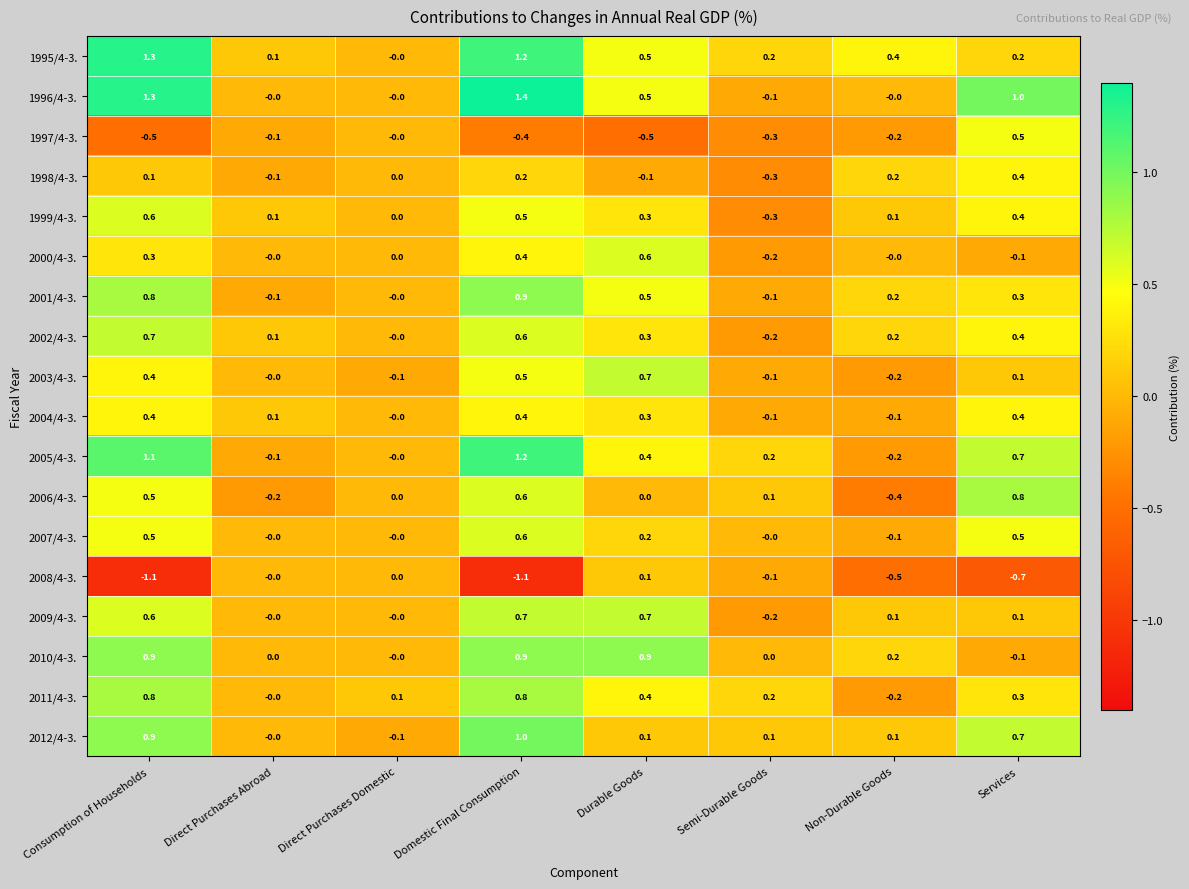

Read the 2002/4-3. value at Durable Goods.

0.3